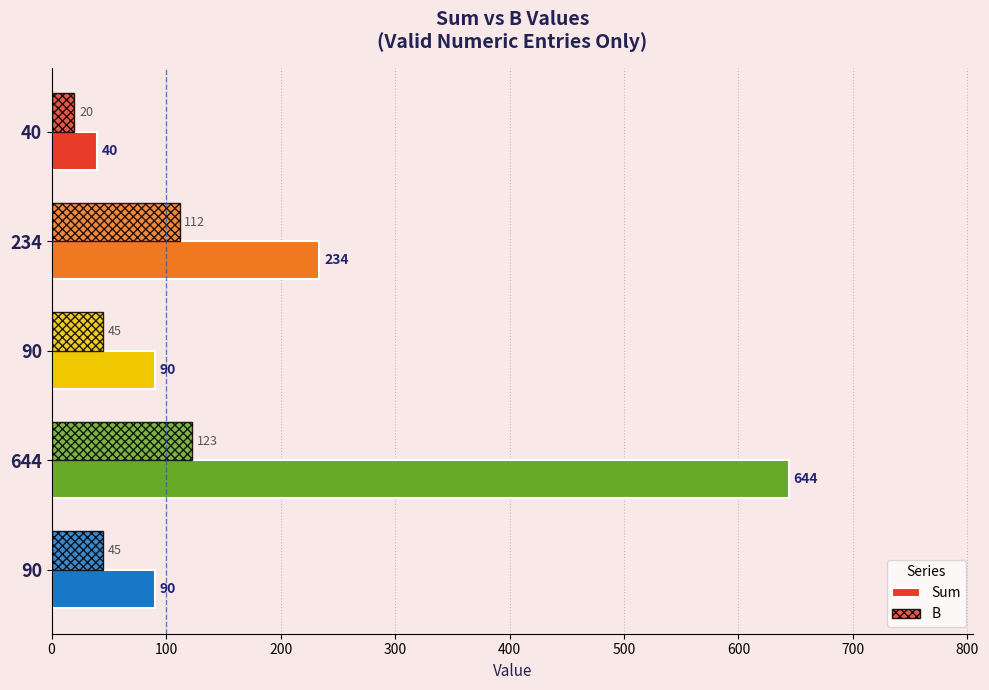

What is the greatest value displayed?

644